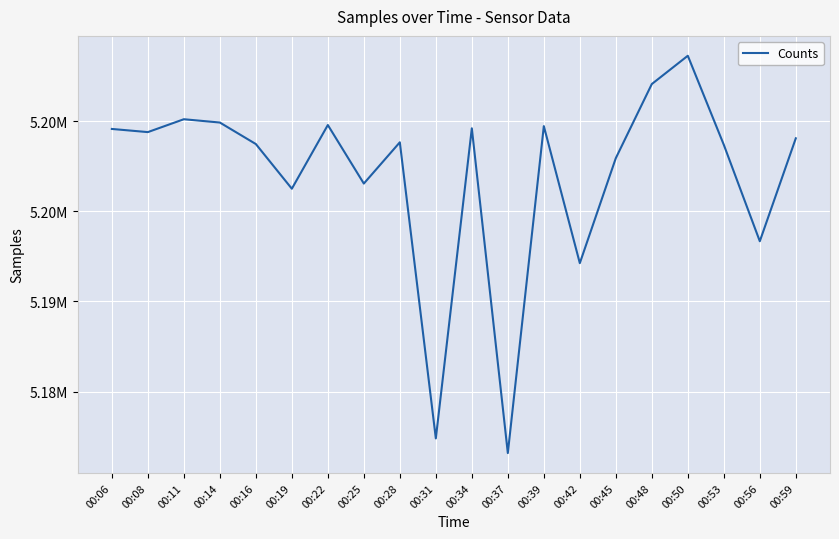

What is the value of the 11th point from the left?

5199606